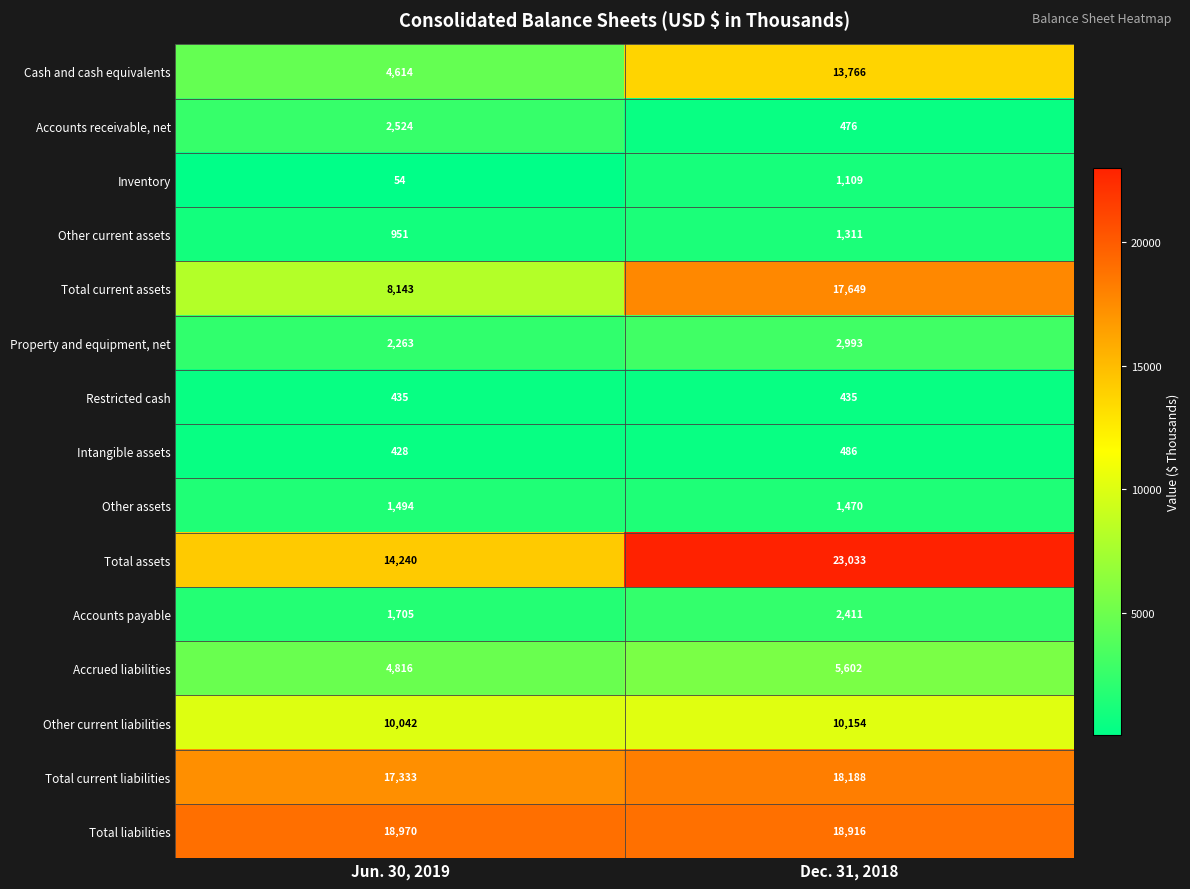

What is the approximate value of Total current assets at Jun. 30, 2019?

8143